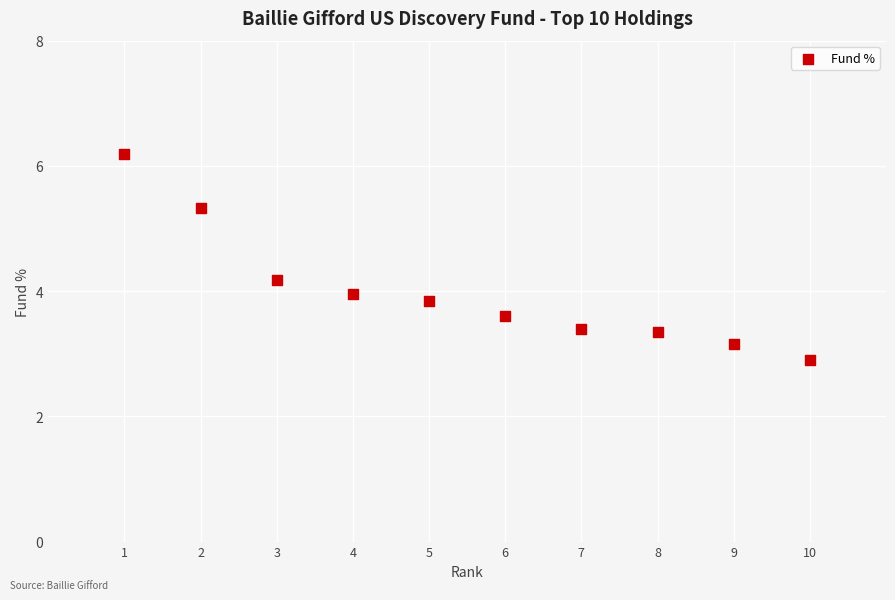

What is the average Y value?

4.0